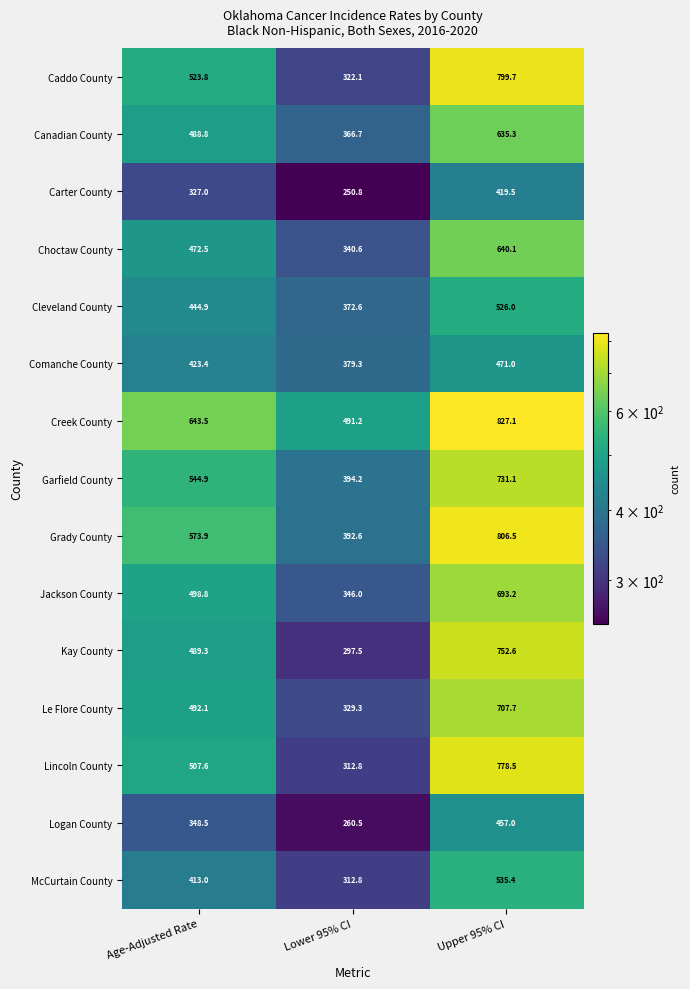

What is the total value across all series at Age-Adjusted Rate?

7192.0